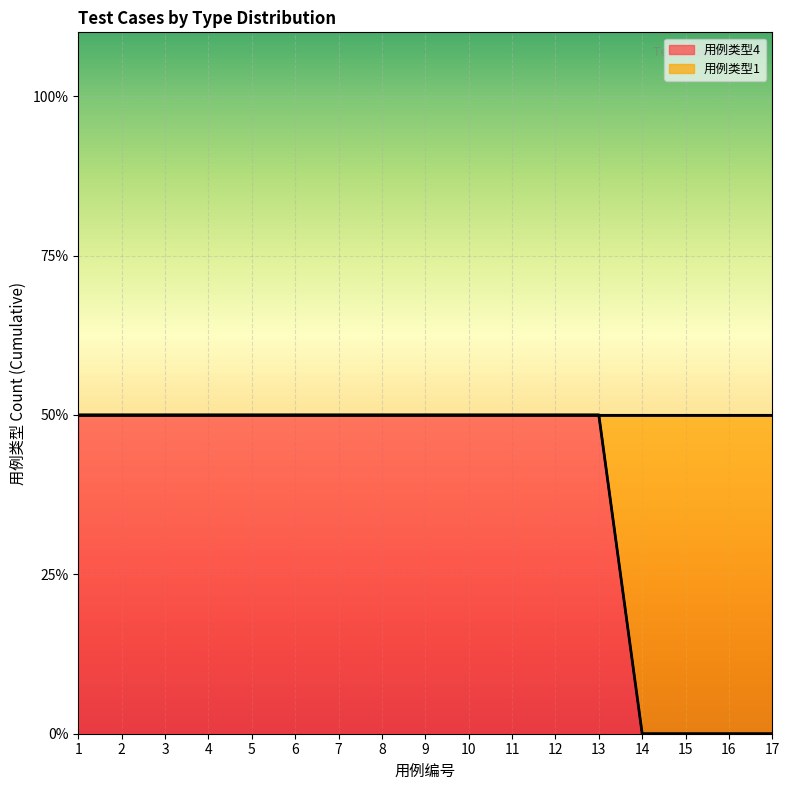

Which series has the largest total across all categories?

用例类型4